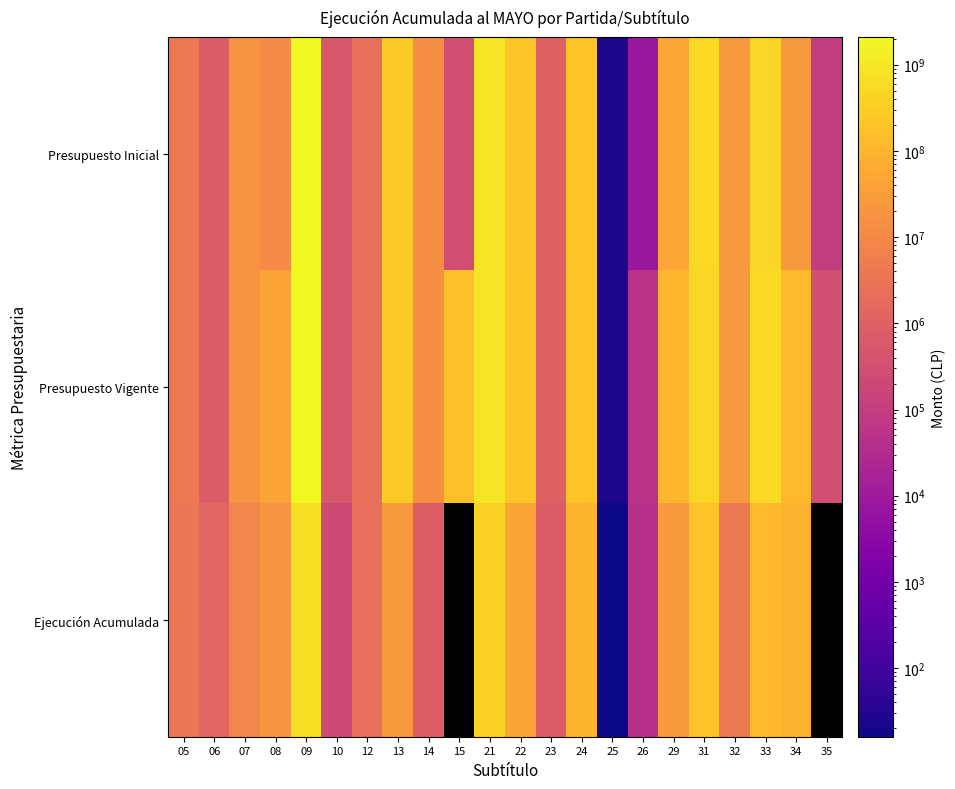

How many distinct data groups are displayed?

3